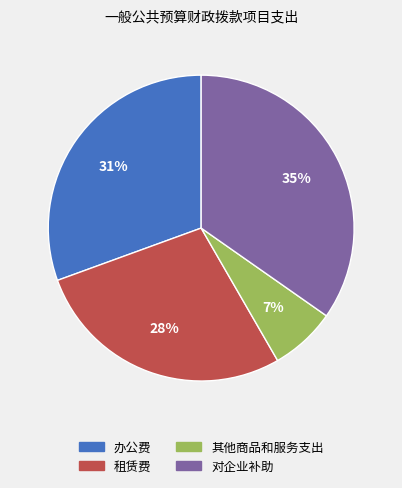

To the nearest percent, what is the average slice percentage?

25%